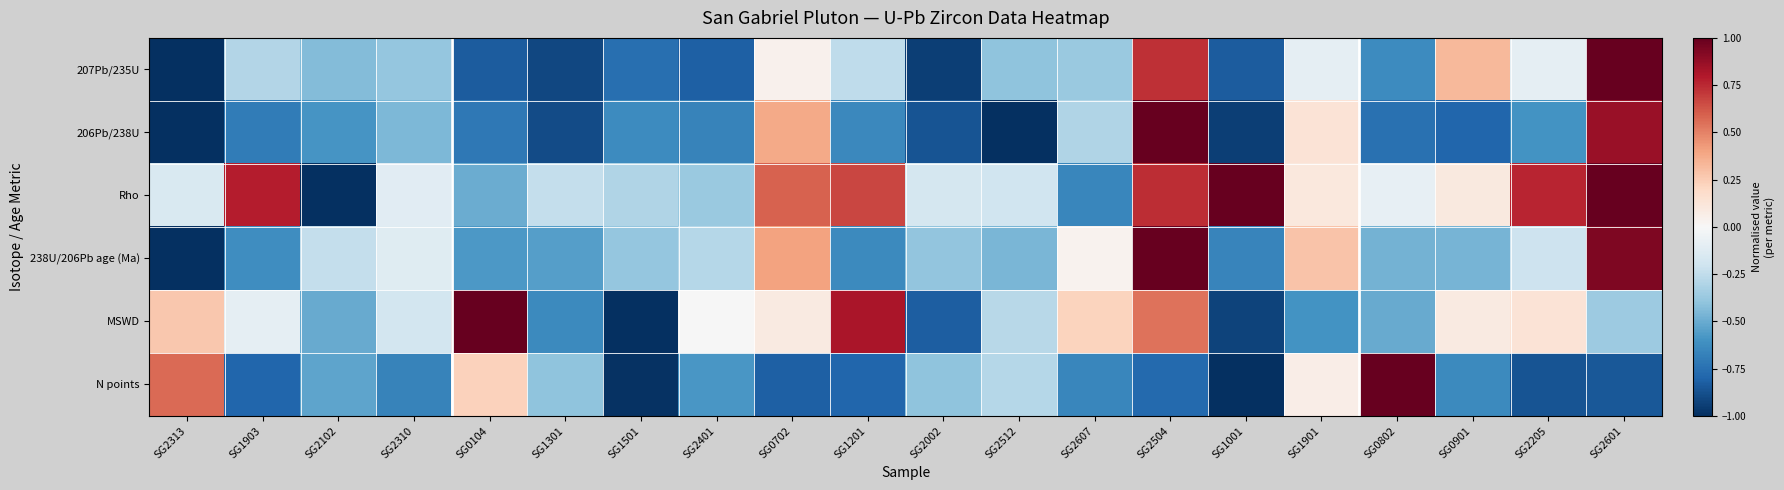

How many series are shown in this chart?

6